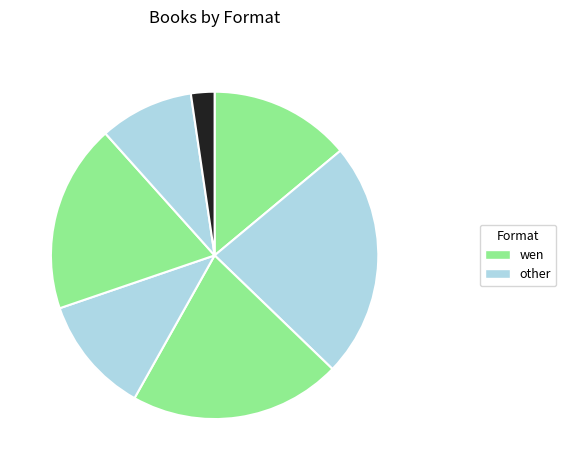

How many segments does this pie chart have?

7